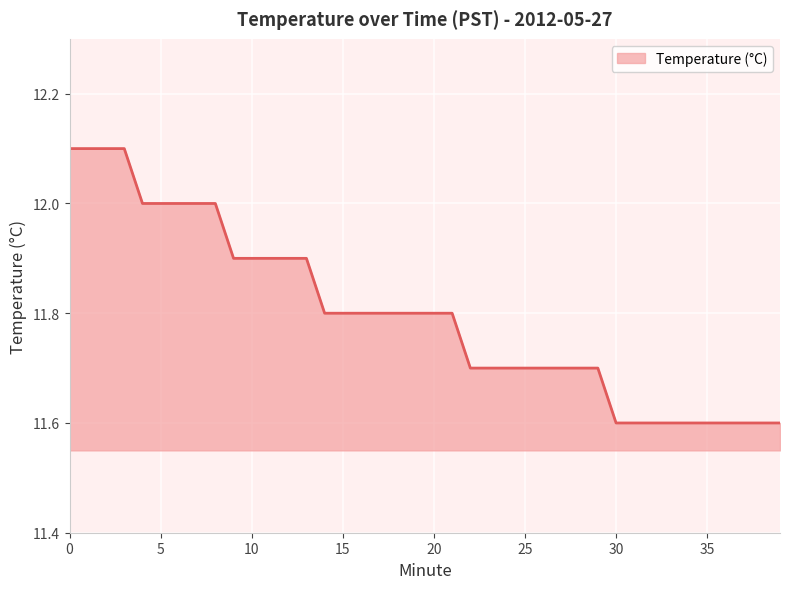

What is the difference between the maximum and second lowest values?

0.5